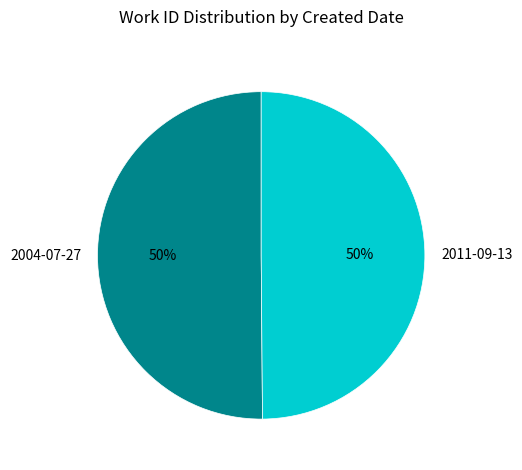

Do 2011-09-13 and 2004-07-27 together represent more than half of the pie?

Yes